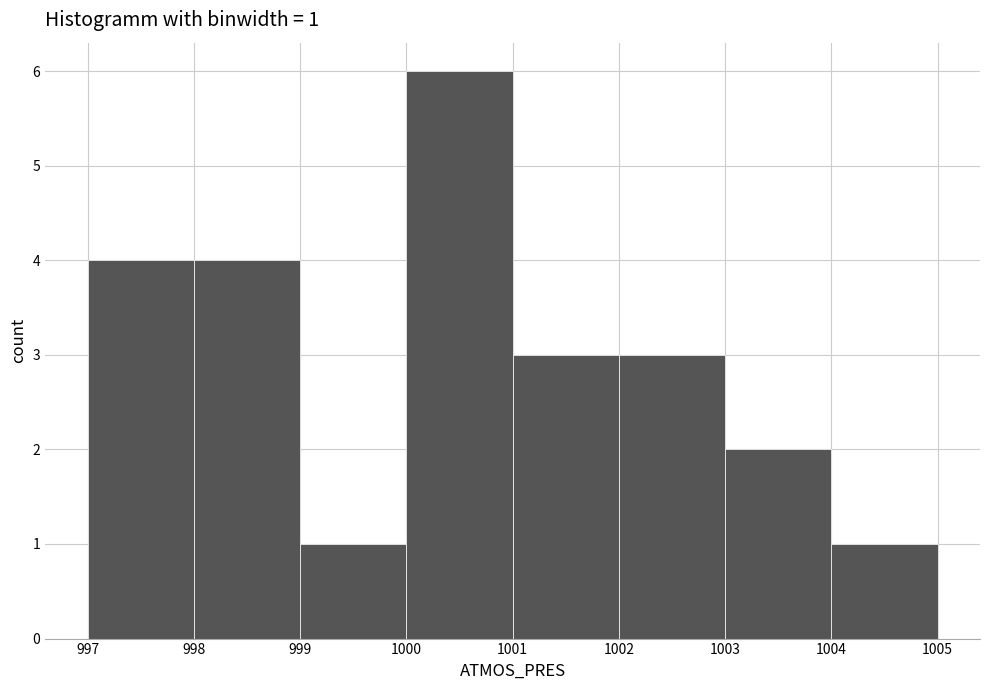

Which range on the x-axis has the tallest bar?

1000 to 1001